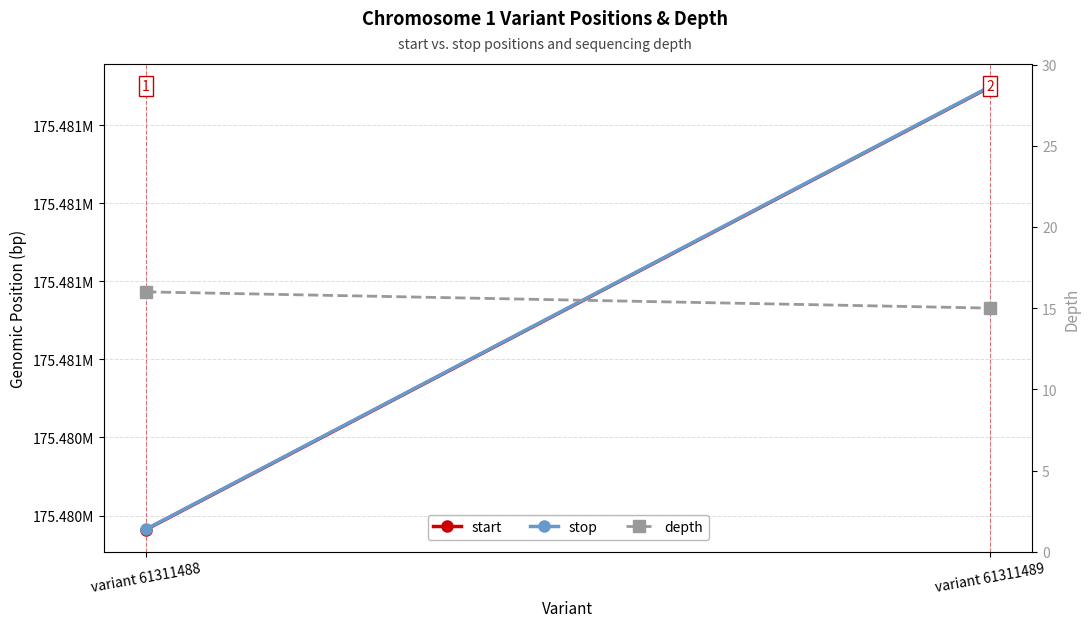

At which category is the sum across all series the highest?

variant 61311489